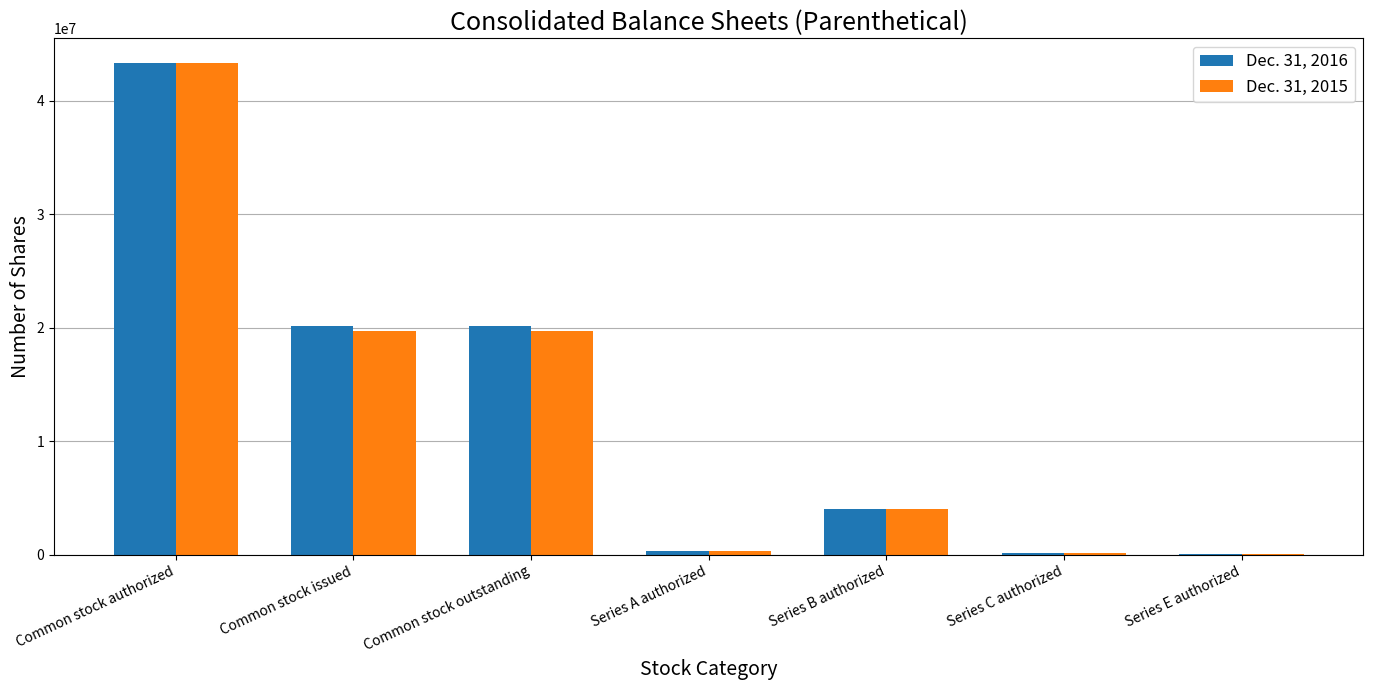

Is the value of Dec. 31, 2016 at Common stock issued greater than the value of Dec. 31, 2015 at Series A authorized?

Yes